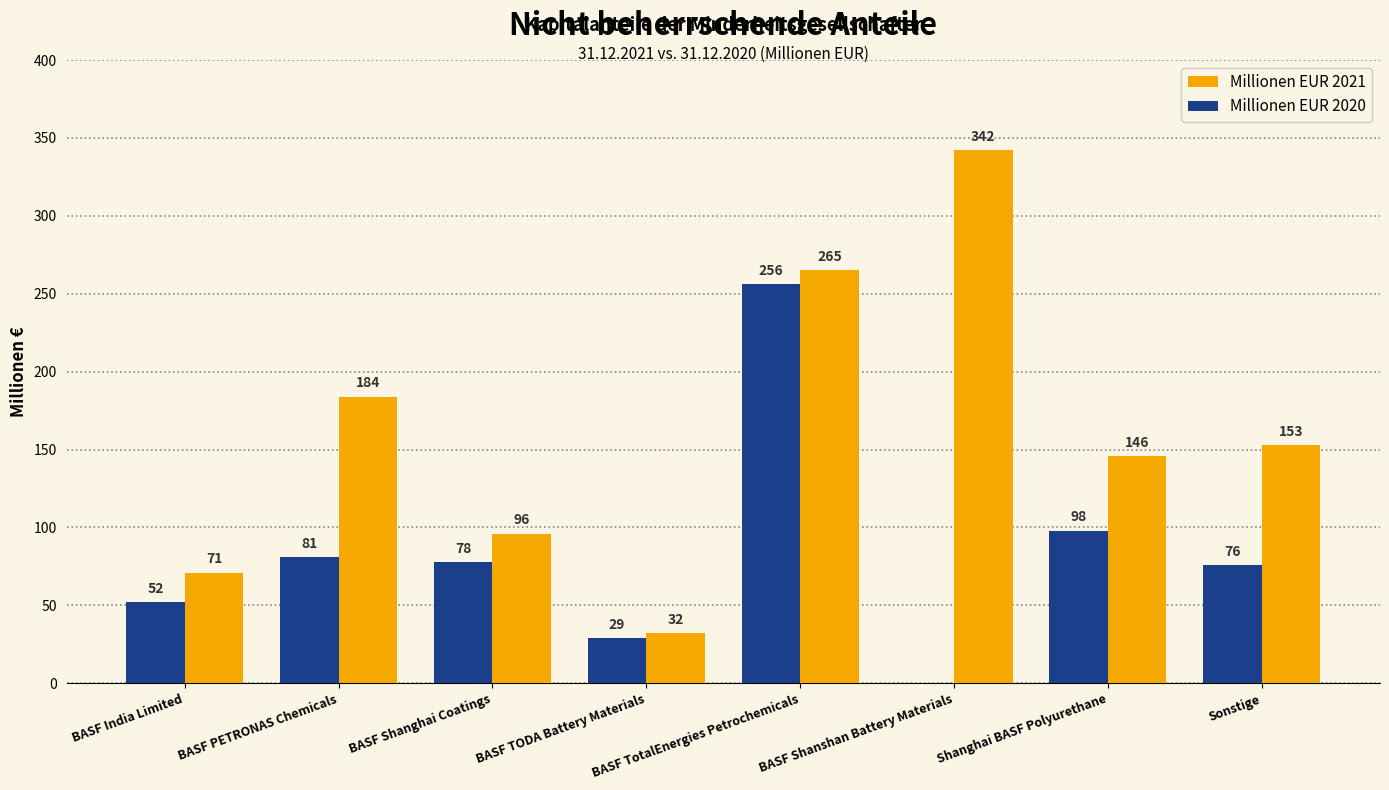

What is the sum of all Millionen EUR 2021 values?

1289